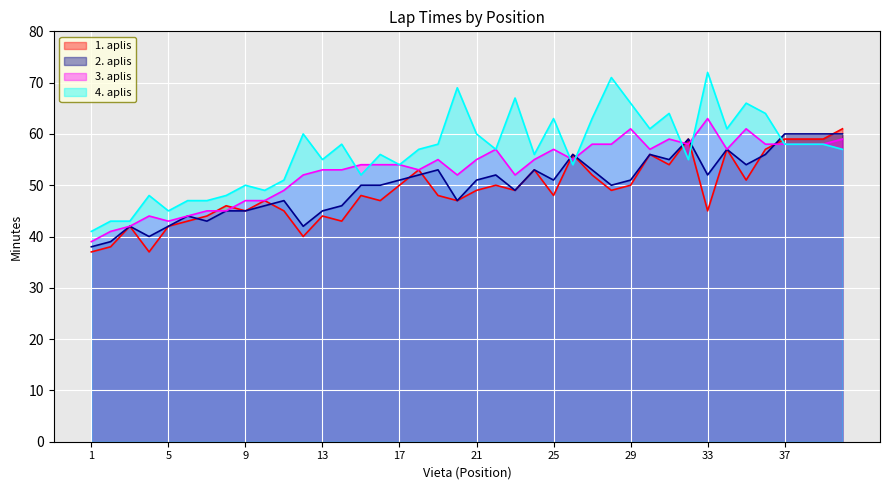

What is the difference between the maximum and minimum values in the 4. aplis series?

31